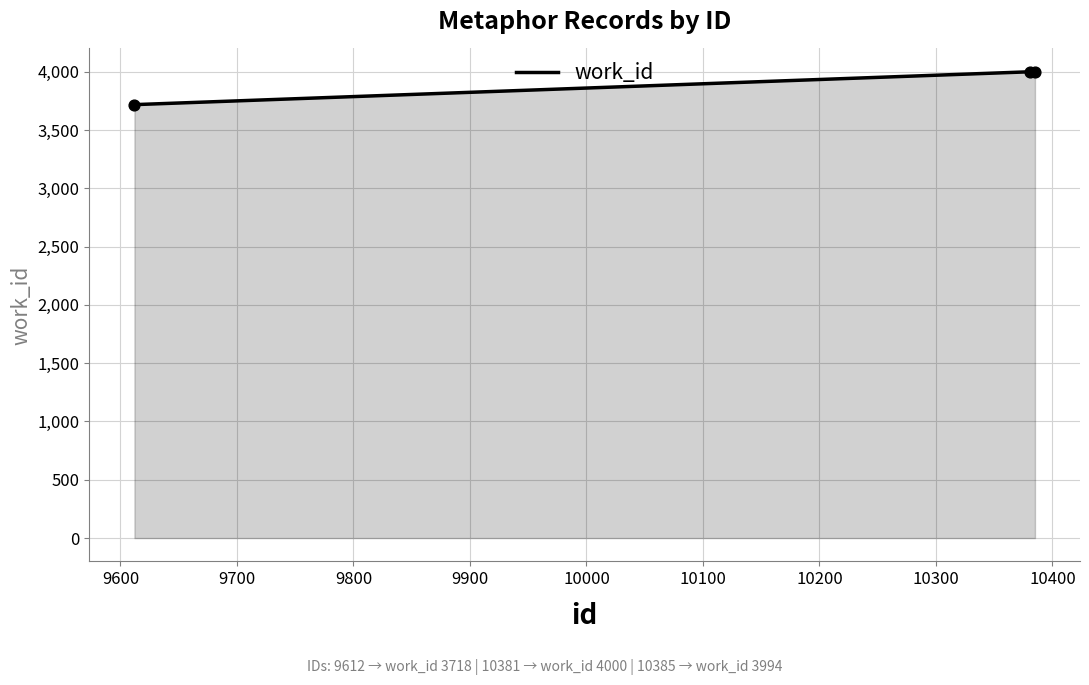

What is the average value?

3904